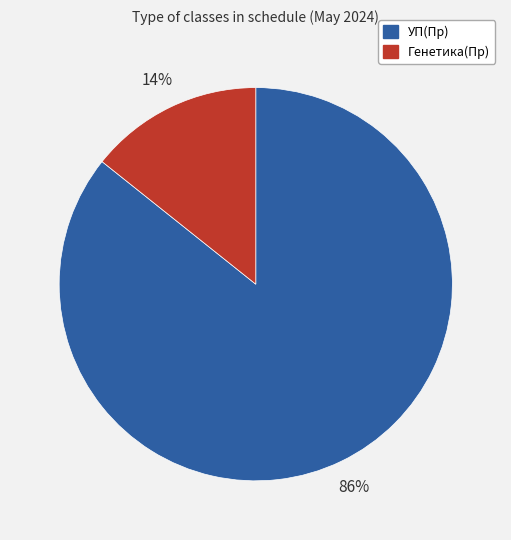

To the nearest percent, what is the average slice percentage?

50%